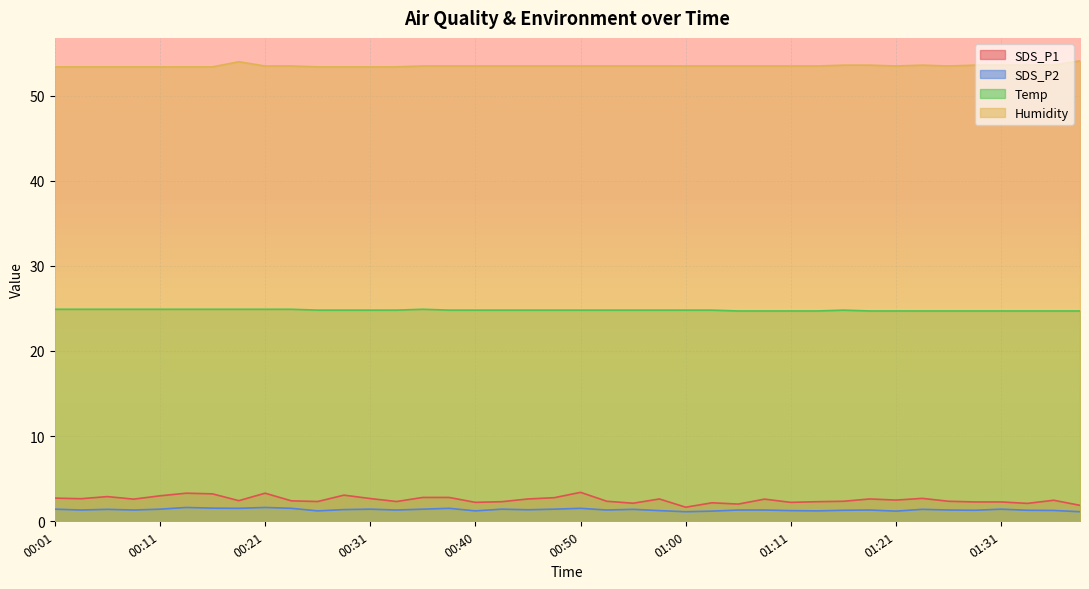

Is it true that Temp equals 24.8 at 01:03?

True